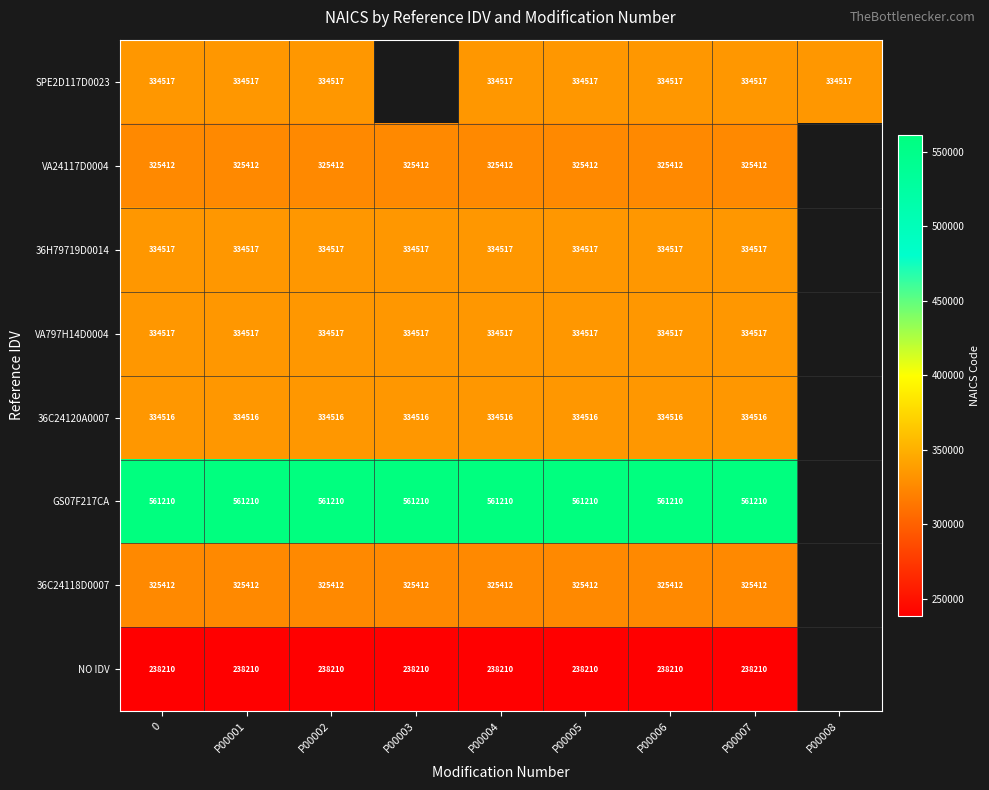

The value of VA24117D0004 at P00001 is 85322.4. True or false?

False